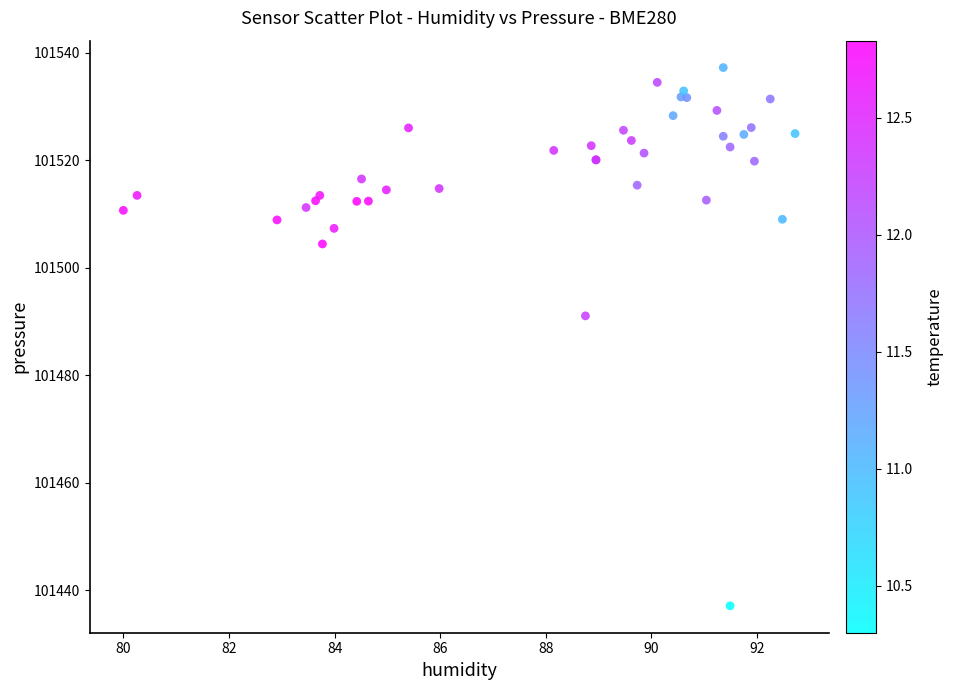

What Y value in the scatter plot is closest to 101487?

101491.0